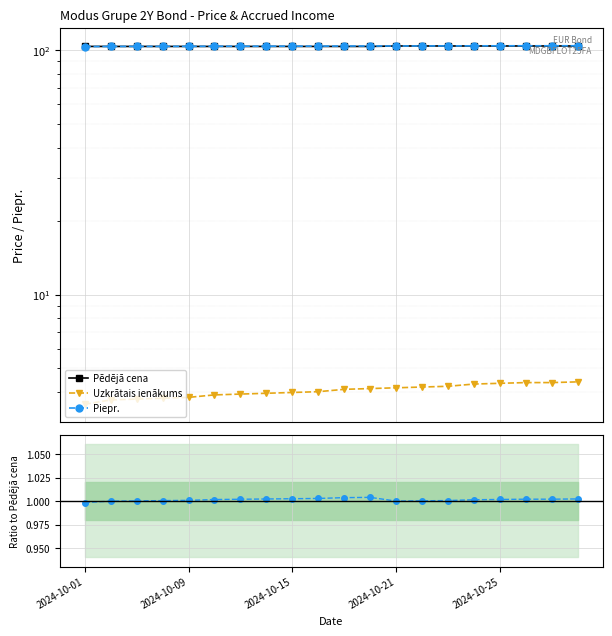

What are all the series names shown in the legend?

Pēdējā cena, Uzkrātais ienākums, Piepr.